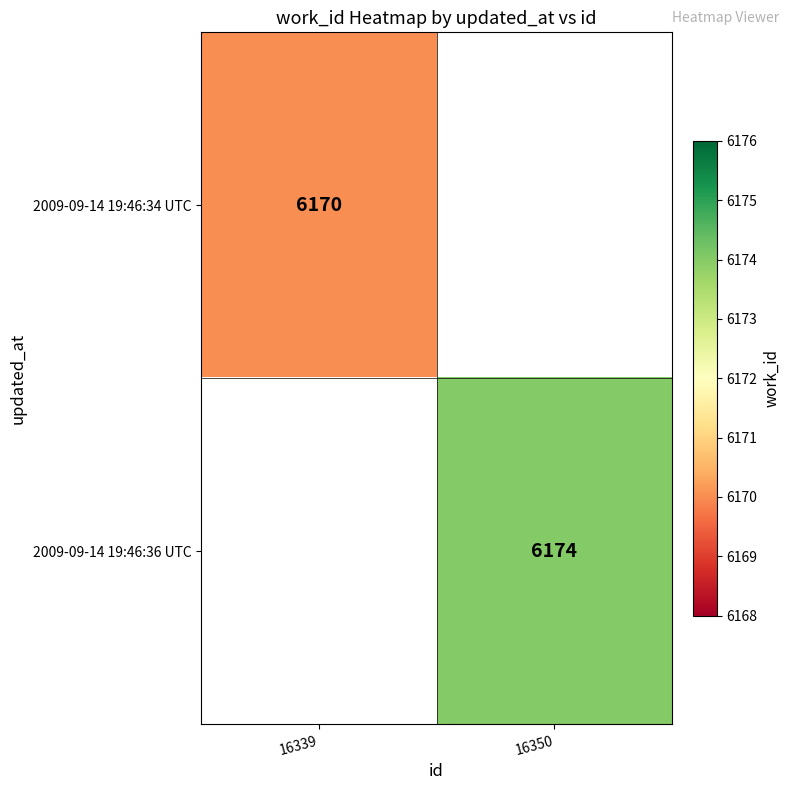

Count the number of categories in the chart.

2